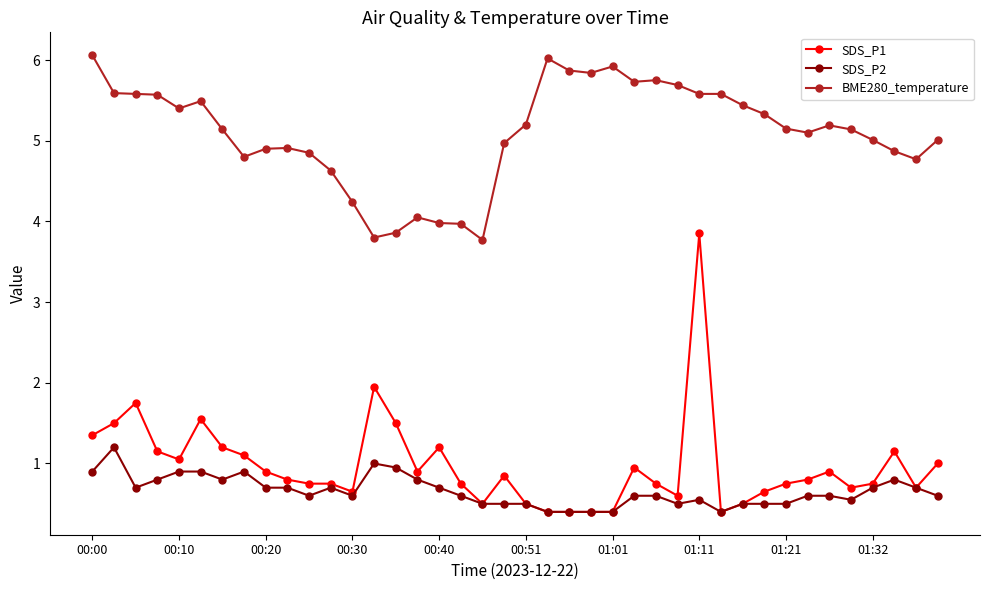

What is the value of the BME280_temperature point at the 3rd from the left?

5.6